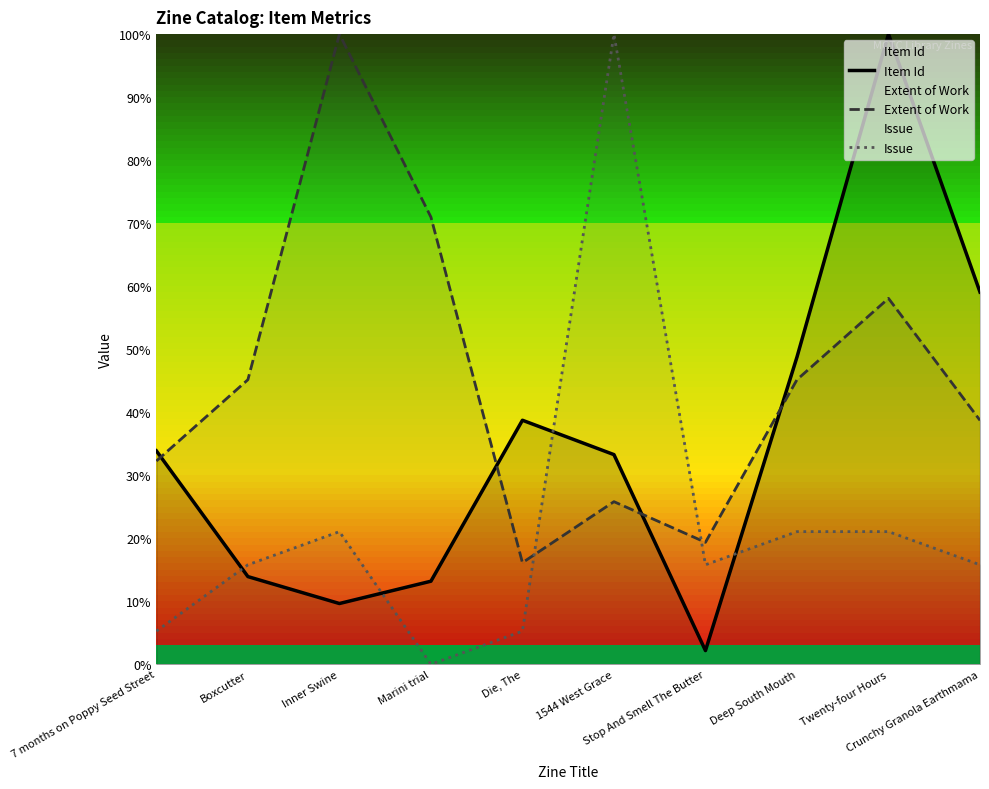

What is the average value of the Extent of Work series?

45.2